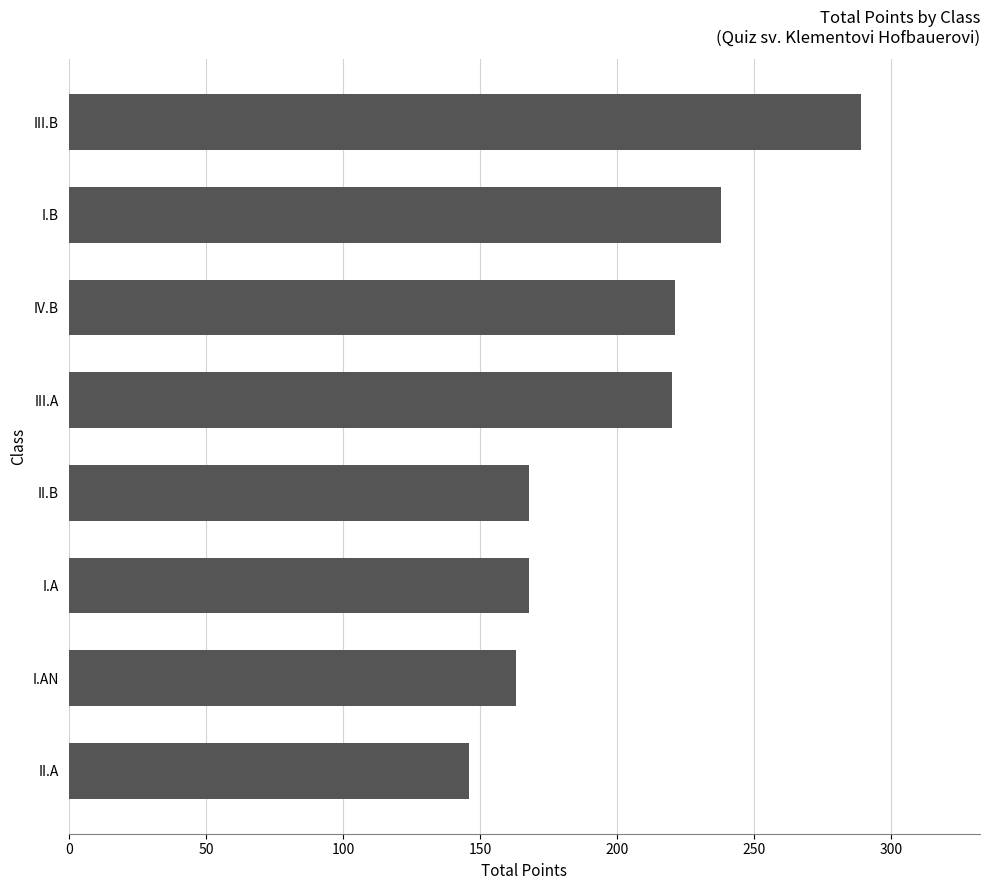

What is the change in value from II.A to I.AN?

+17